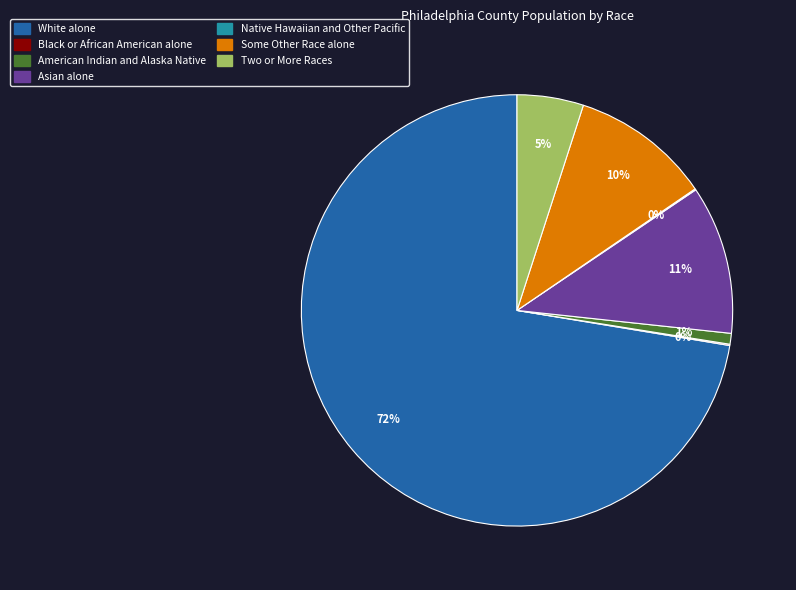

Do Some Other Race alone and American Indian and Alaska Native together represent more than half of the pie?

No